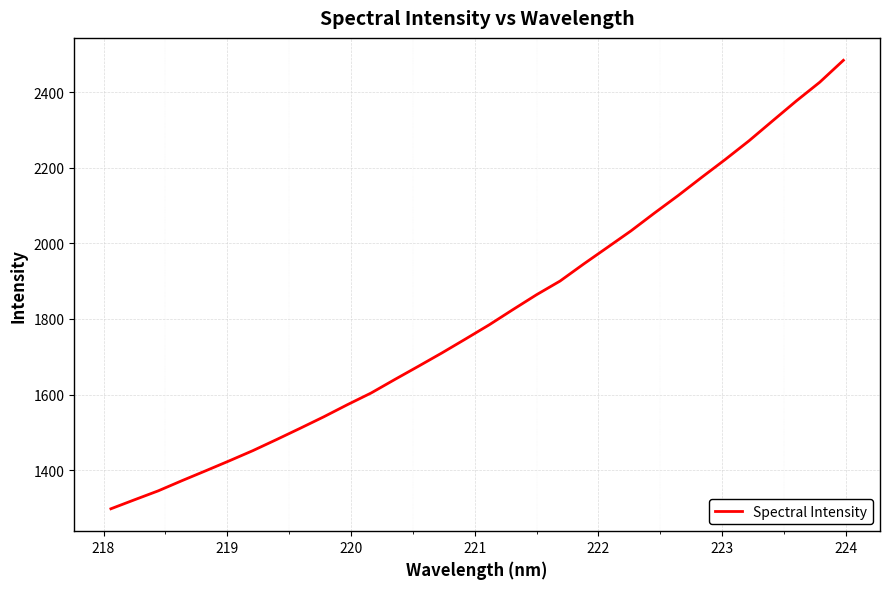

What is the minimum value shown in the chart?

1297.6